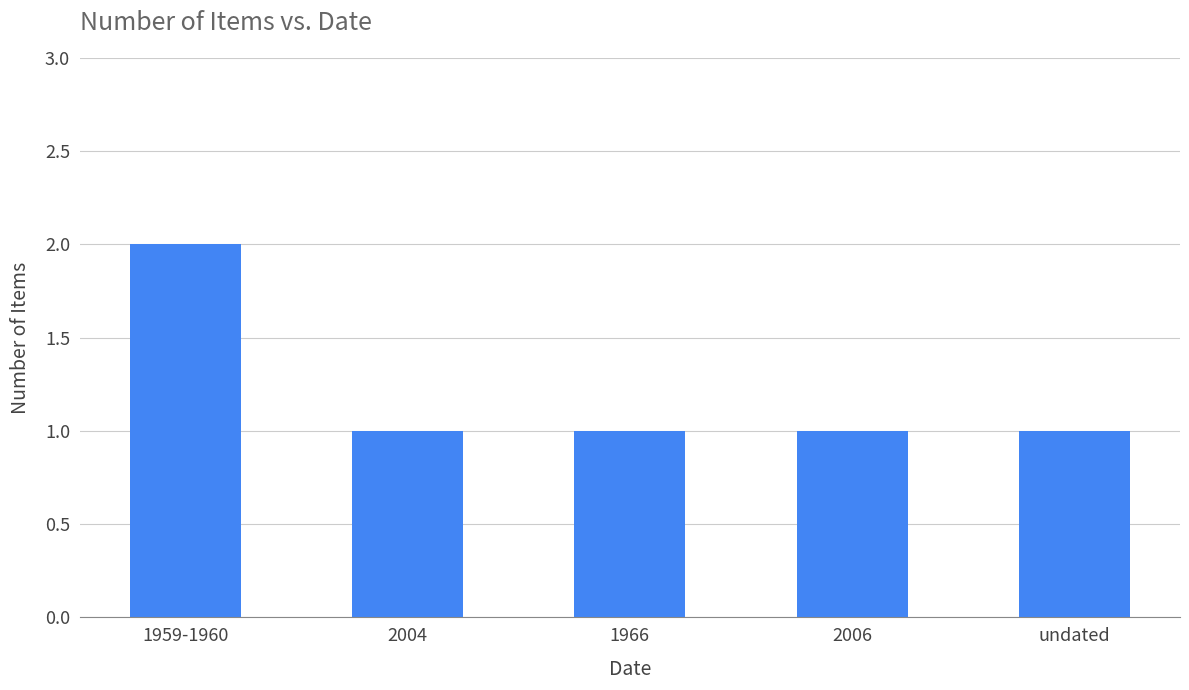

At which category does the chart reach its peak across all series?

1959-1960